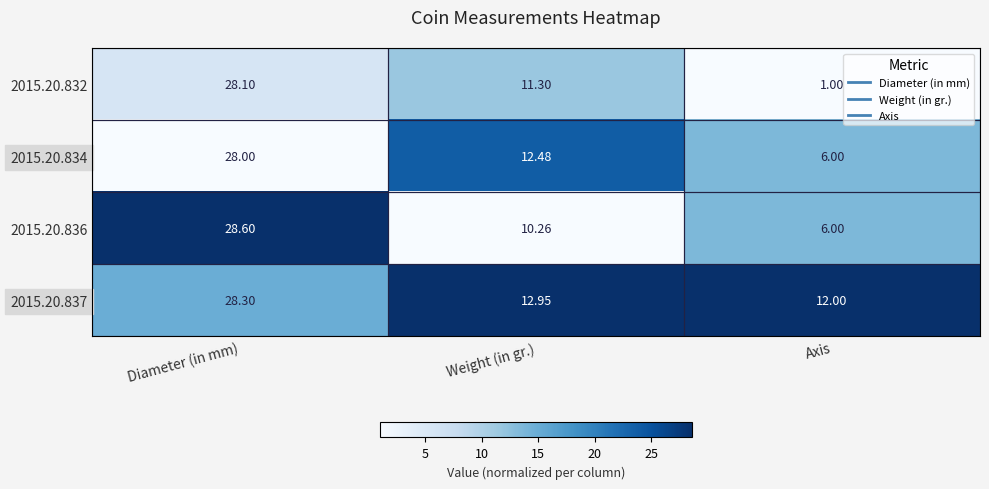

Between Diameter (in mm) and Weight (in gr.), which series saw the biggest shift?

2015.20.836